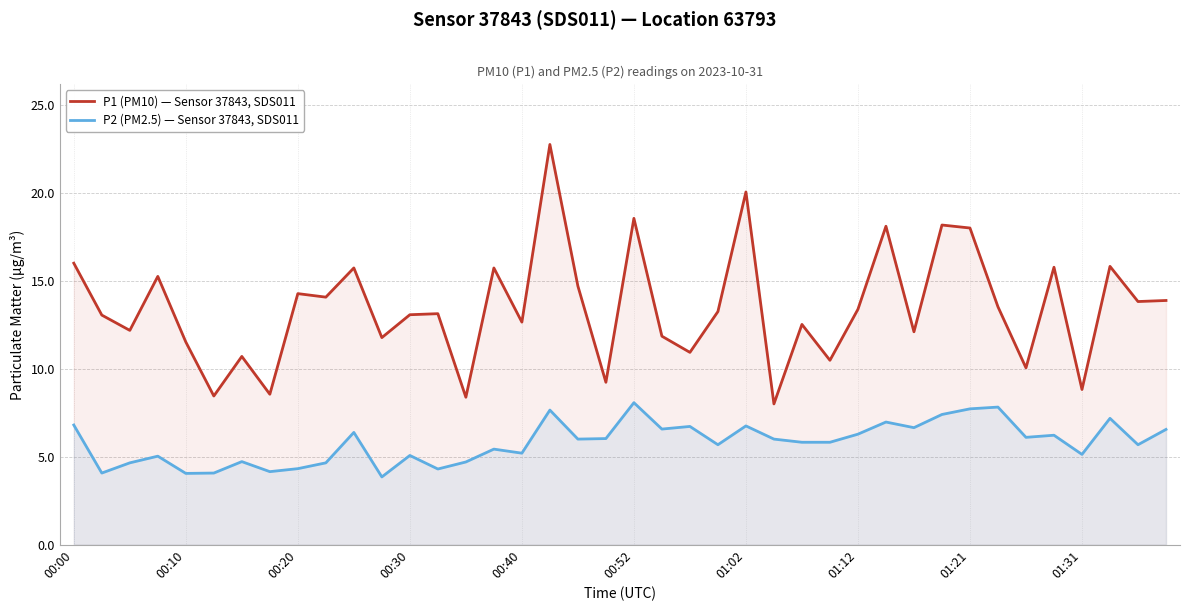

True or false: P1 (PM10) — Sensor 37843, SDS011 and P2 (PM2.5) — Sensor 37843, SDS011 cross at least once.

False